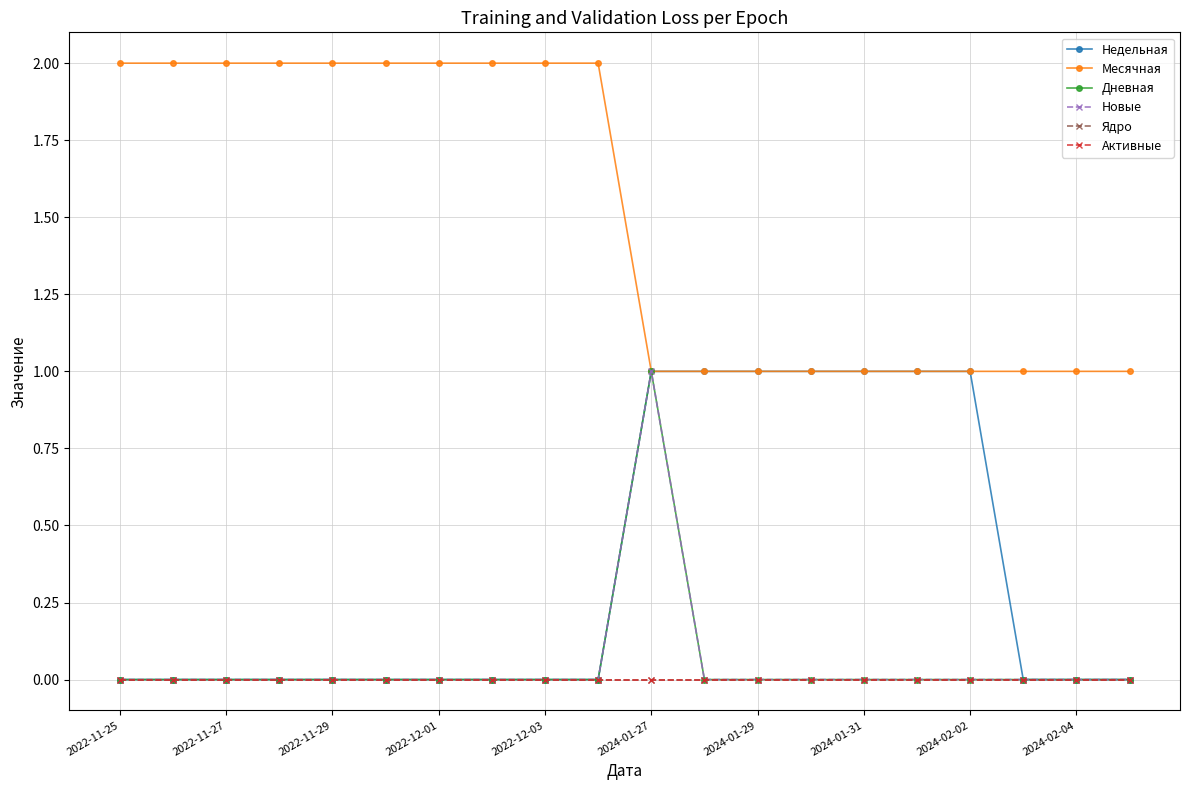

Does the chart have visible grid lines?

Yes